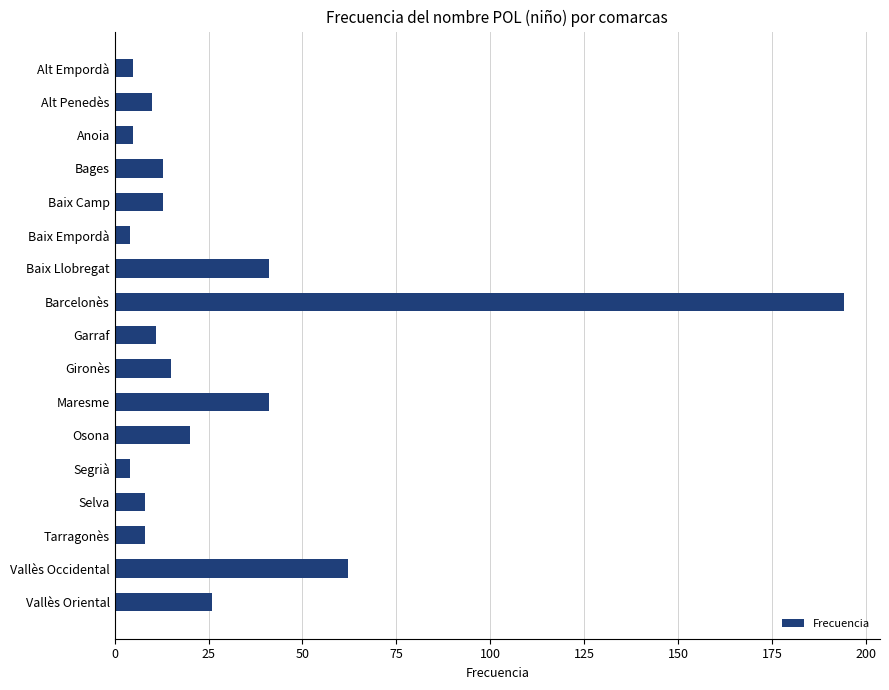

What is the maximum value shown in the chart?

194